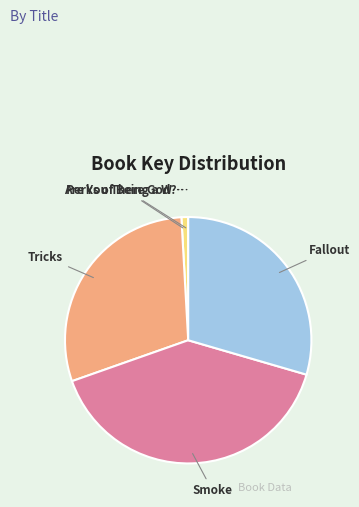

Is there any slice that represents more than half of the pie?

No